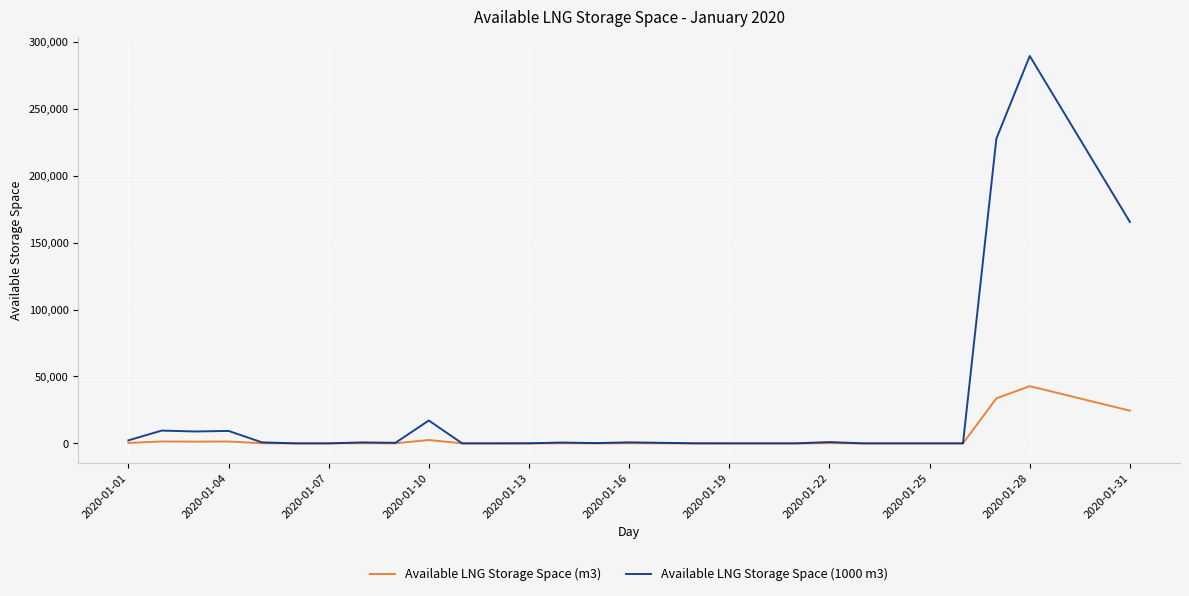

Which series has the largest total across all categories?

Available LNG Storage Space (1000 m3)